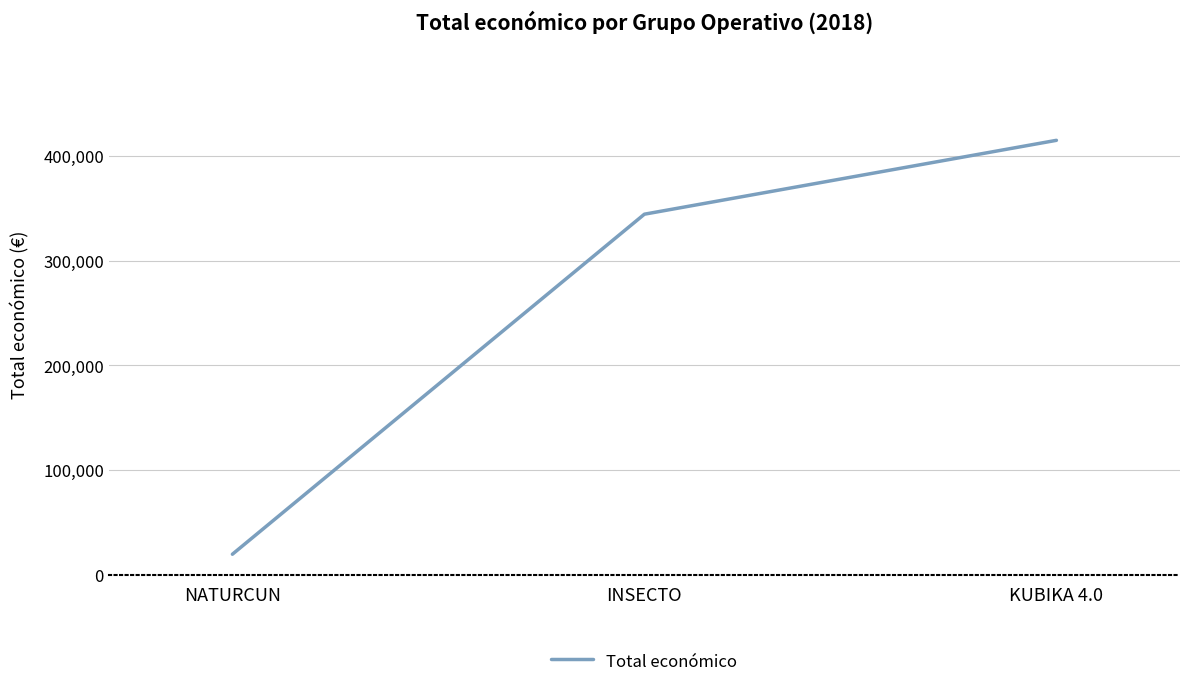

Where is the data nearest to the value 217133?

INSECTO